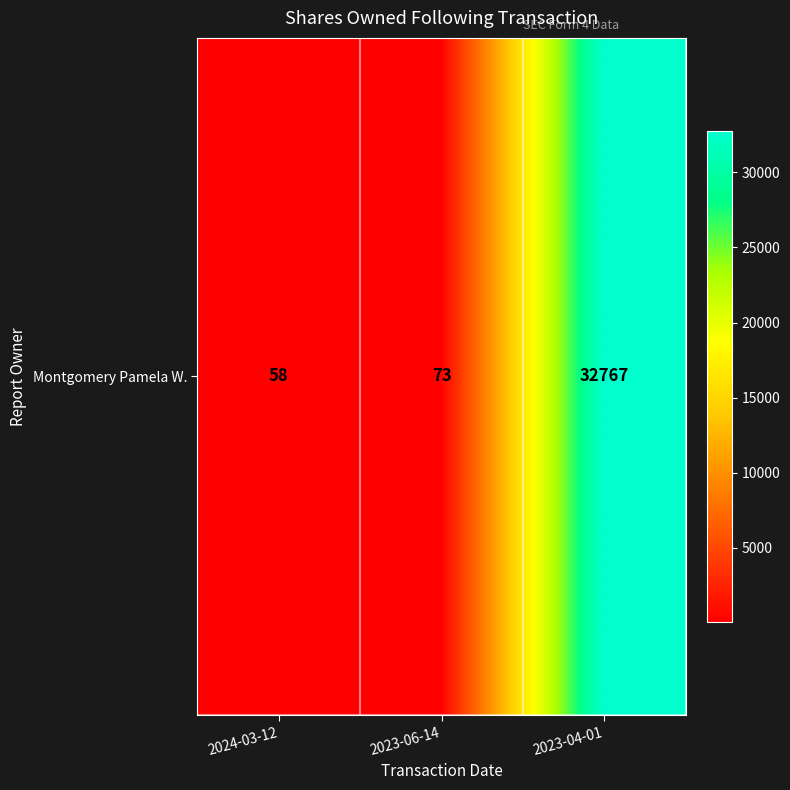

What is the difference between the maximum and second lowest values?

32694